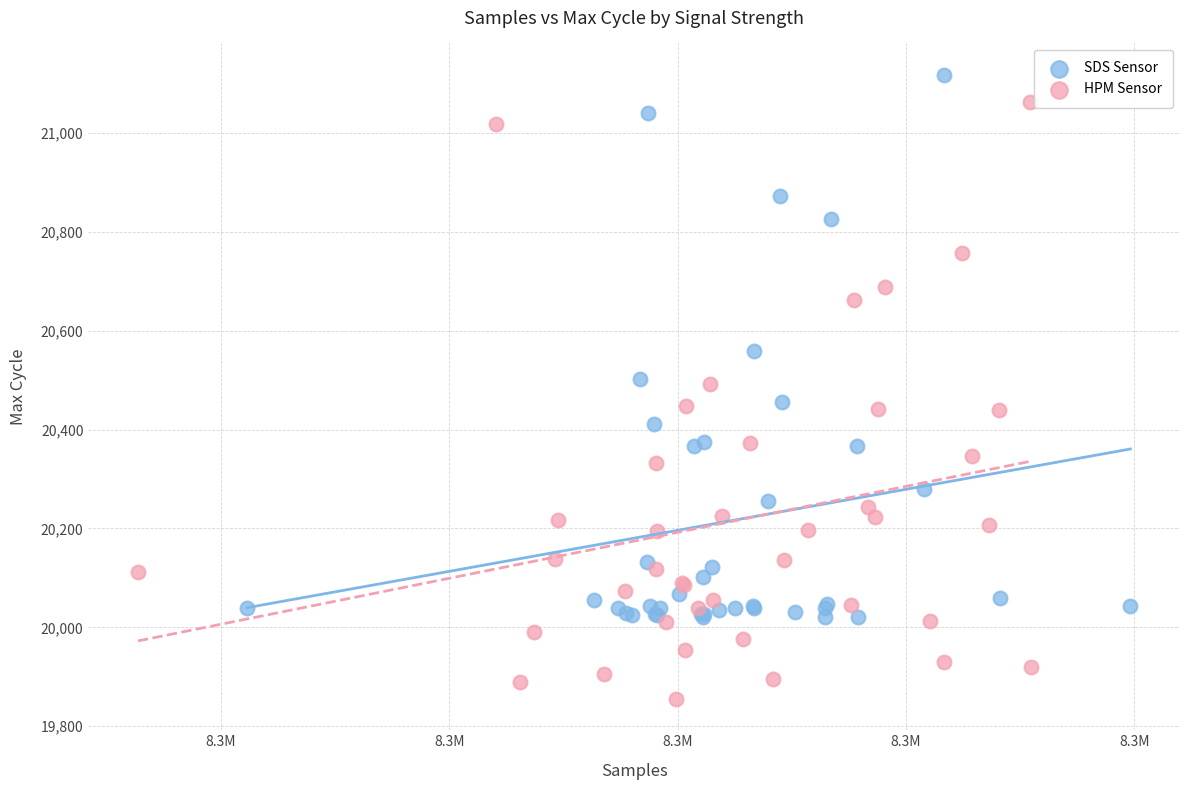

Which series has the largest Y range (max minus min)?

HPM Sensor